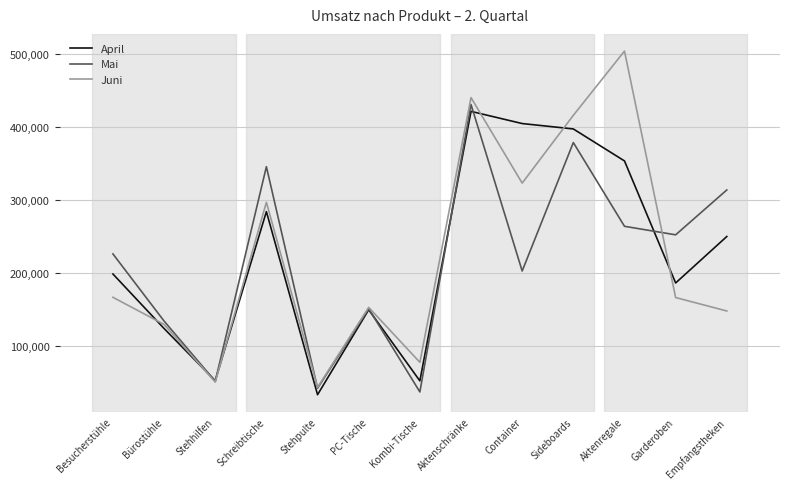

Does the chart have visible grid lines?

Yes